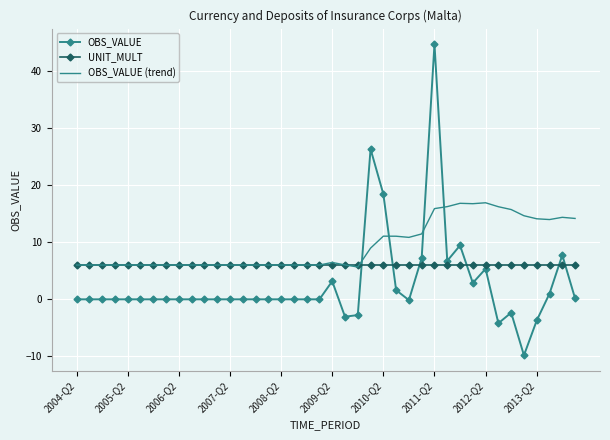

What is the sum of all OBS_VALUE (trend) values?

377.0